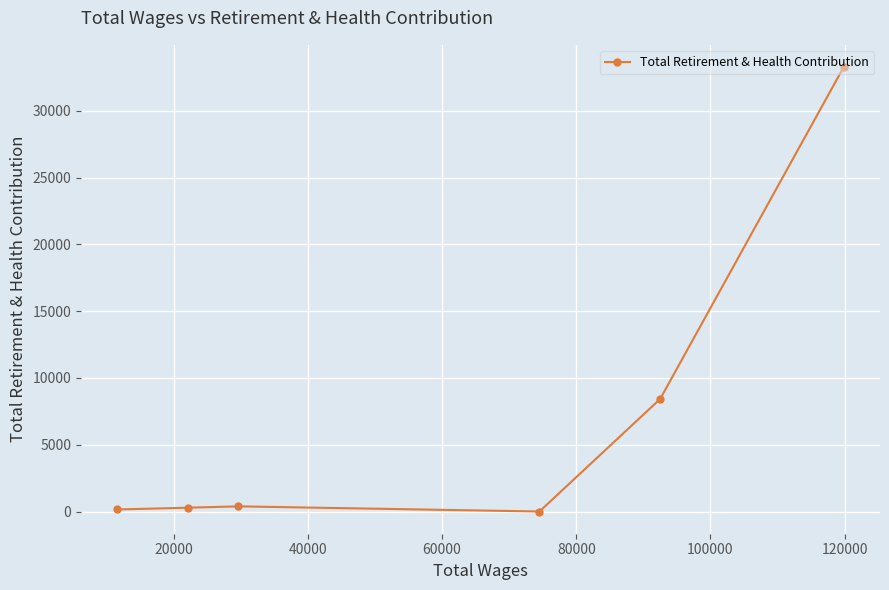

How many points are lower than both their immediate neighbors (excluding endpoints)?

1